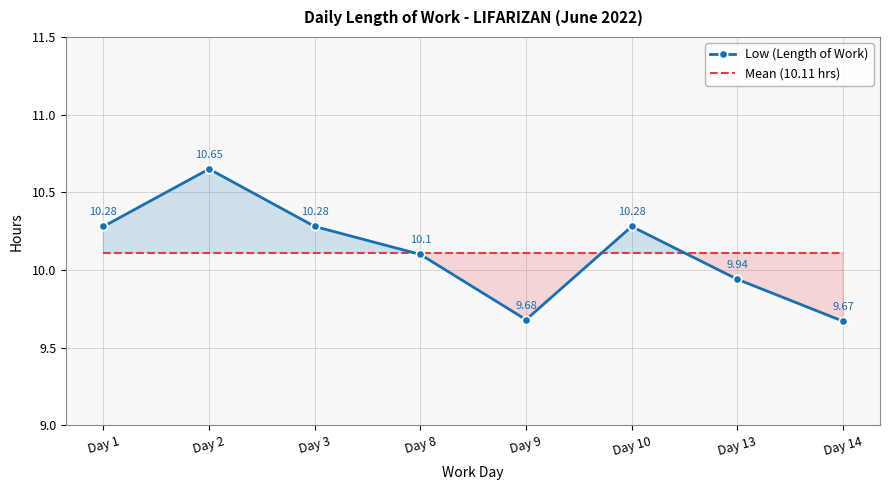

Reading left to right, extract all data points from this chart.

Low (Length of Work): 10.3	10.7	10.3	10.1	9.7	10.3	9.9	9.7
Mean (10.11 hrs): 10.1	10.1	10.1	10.1	10.1	10.1	10.1	10.1